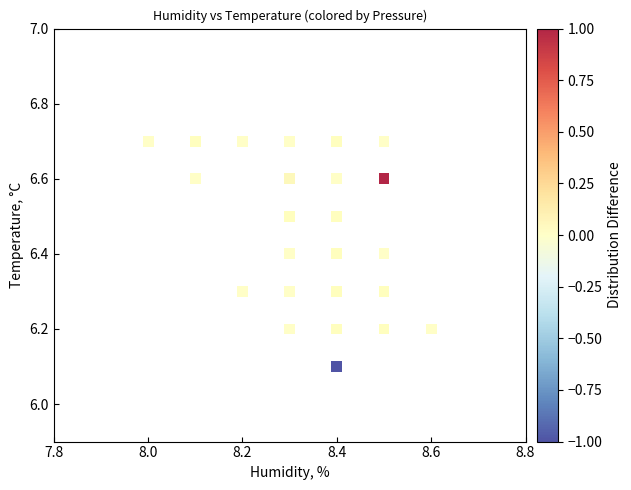

What Y value in the scatter plot is closest to 6?

6.1